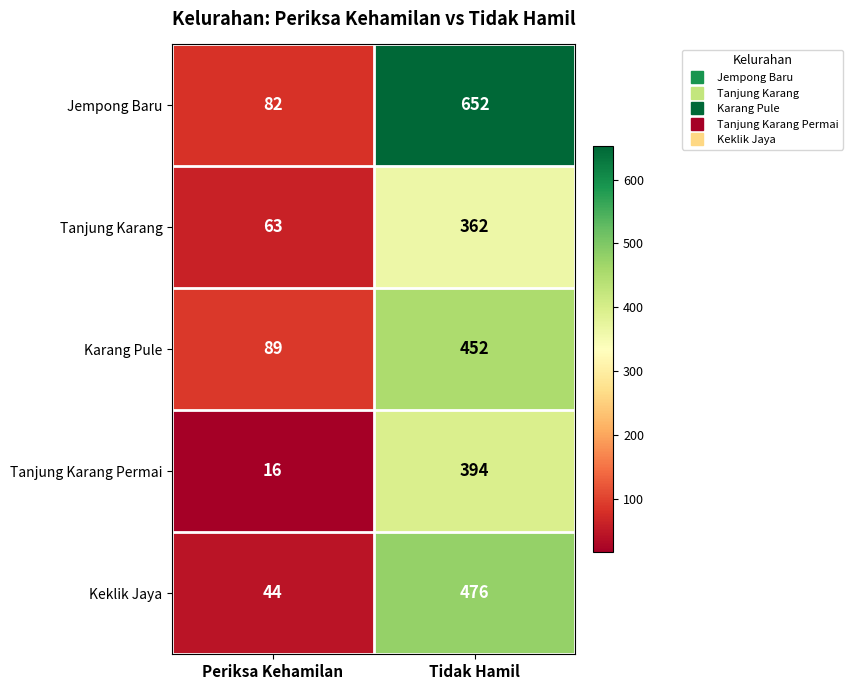

At which label is Jempong Baru closest to 367?

Periksa Kehamilan